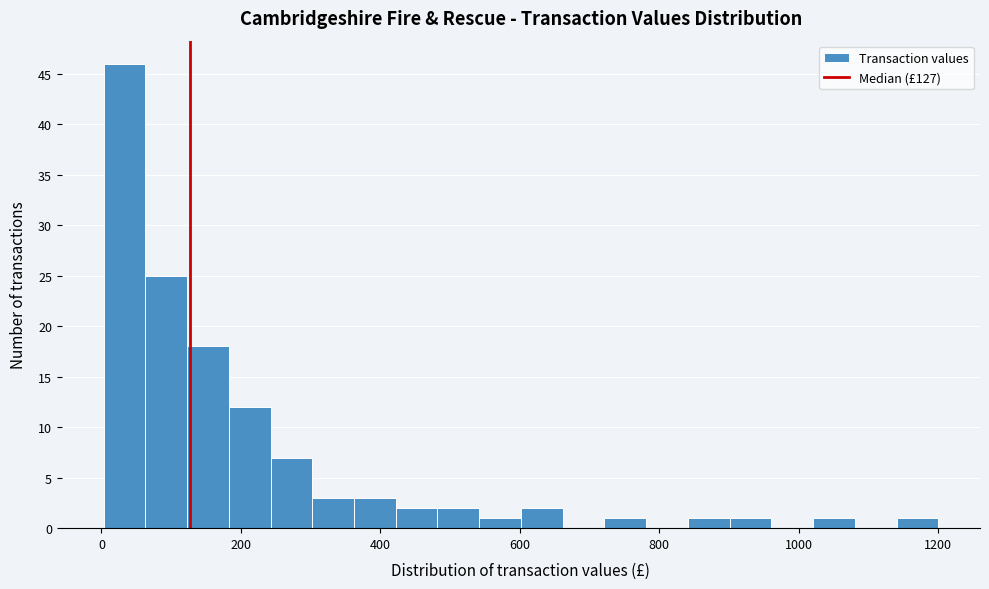

Read against the x-axis, roughly where is the centre of the tallest bar?

40